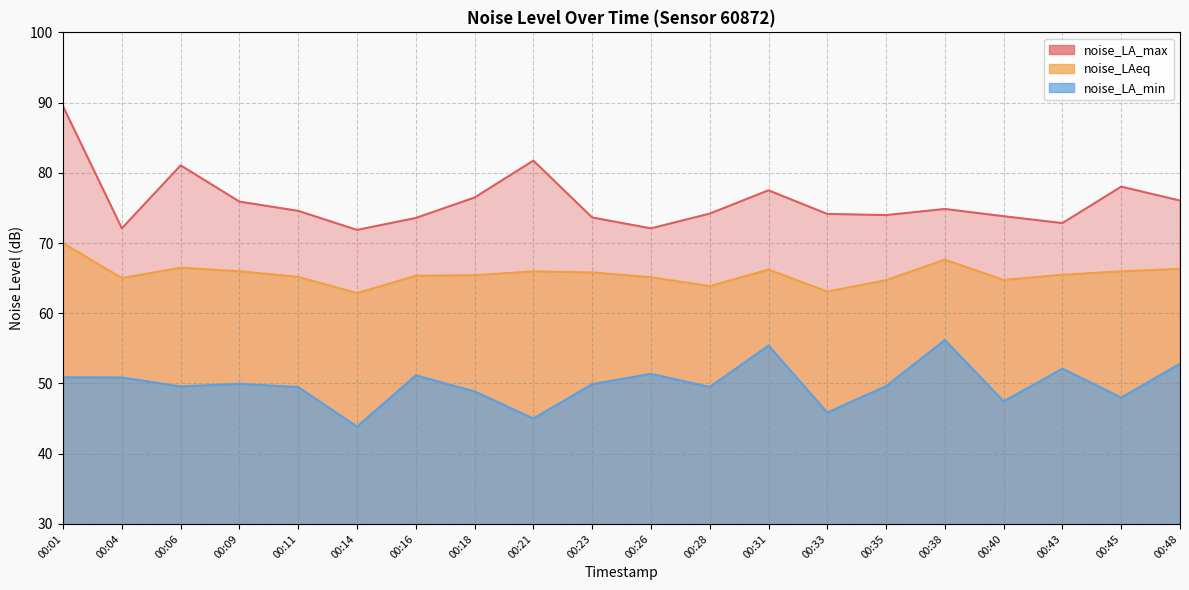

What are all the series names shown in the legend?

noise_LA_max, noise_LAeq, noise_LA_min